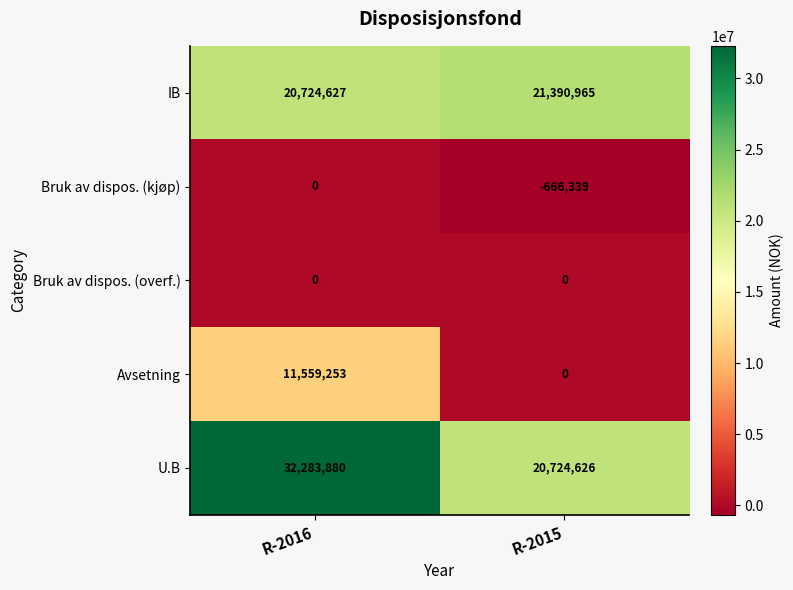

What is the total value across all series at R-2016?

64567760